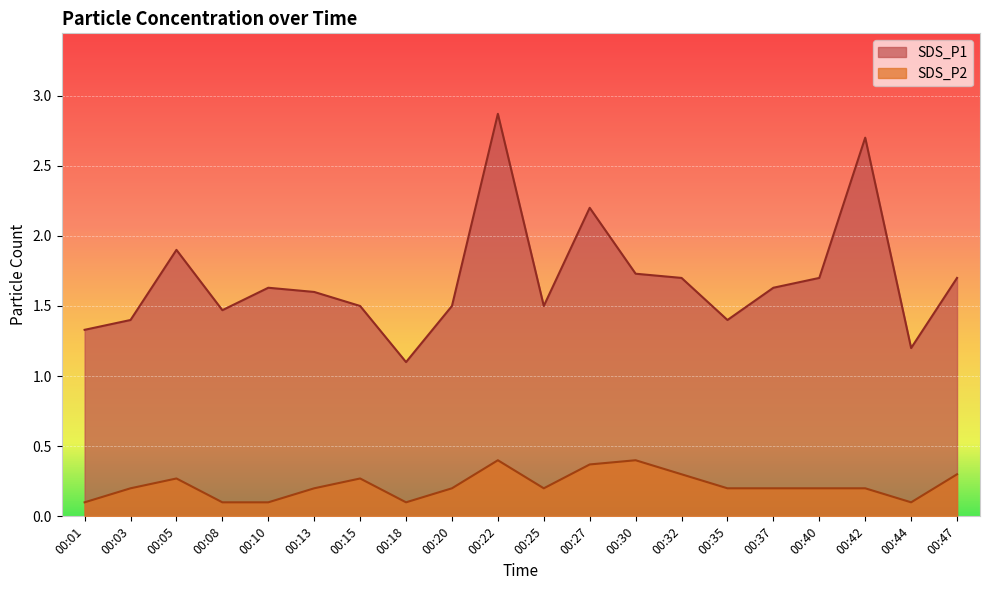

What is the difference between the highest and lowest values at 00:40?

1.5